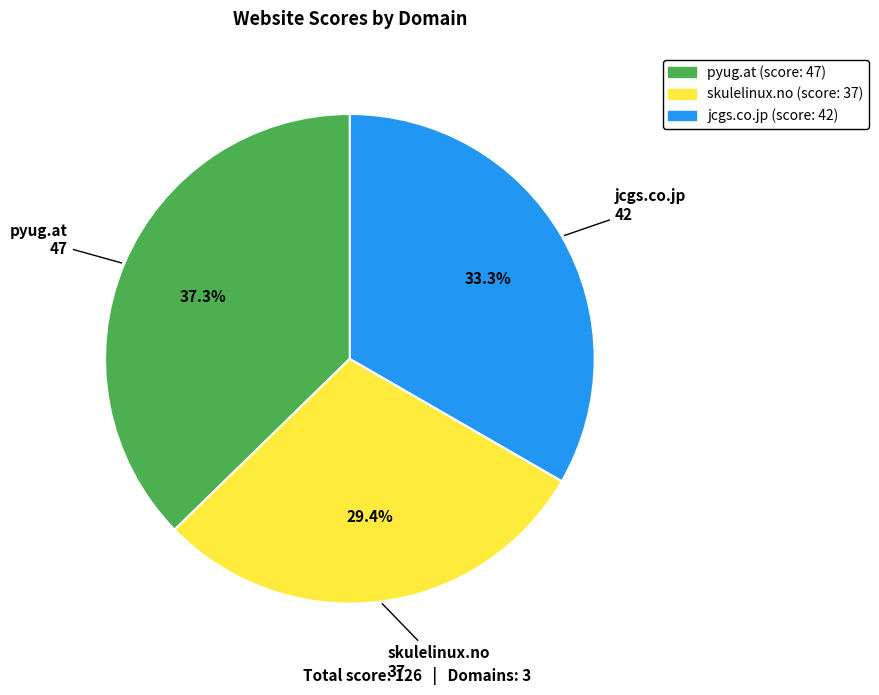

Combined, do skulelinux.no and pyug.at account for over 50%?

Yes